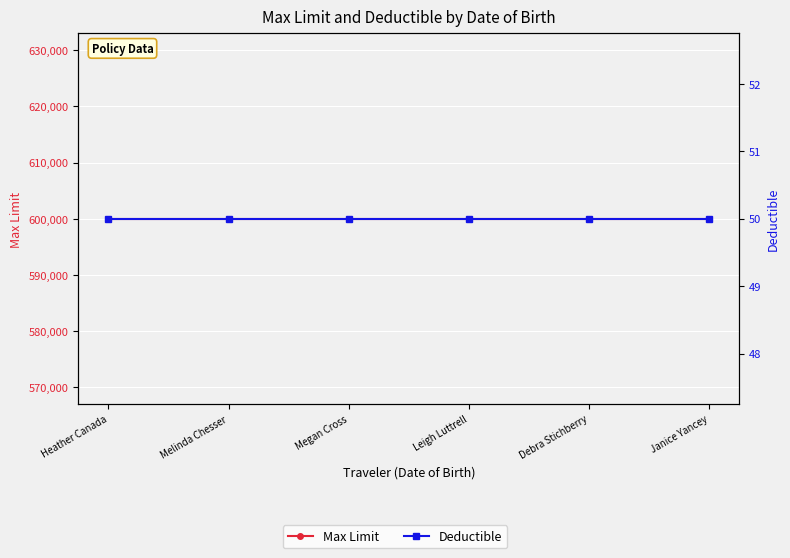

True or false: Deductible has more than 1 interior local peaks.

False